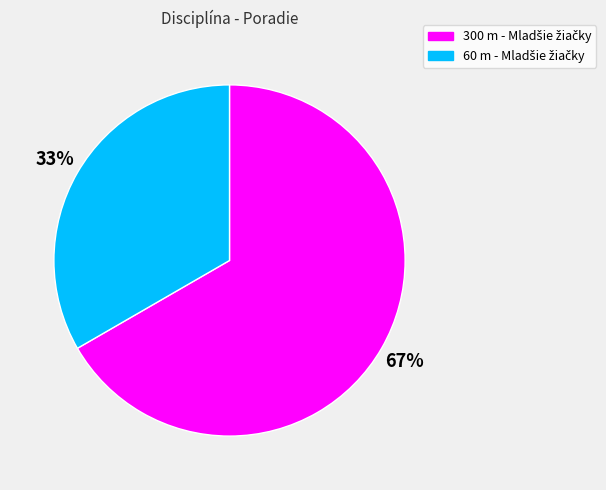

To the nearest percent, what is the average slice percentage?

50%